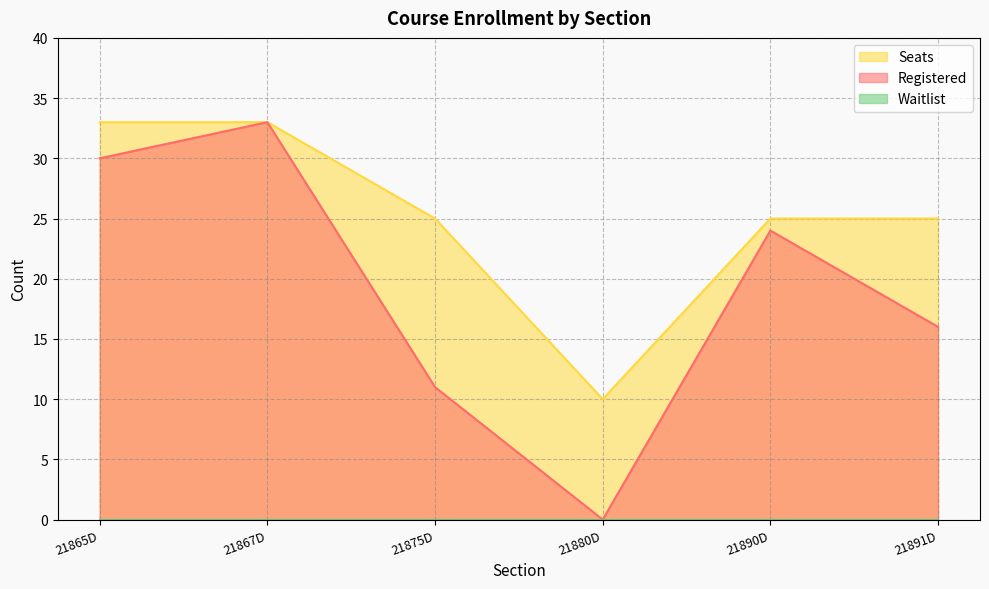

Where does the Seats series first go above 25?

21865D